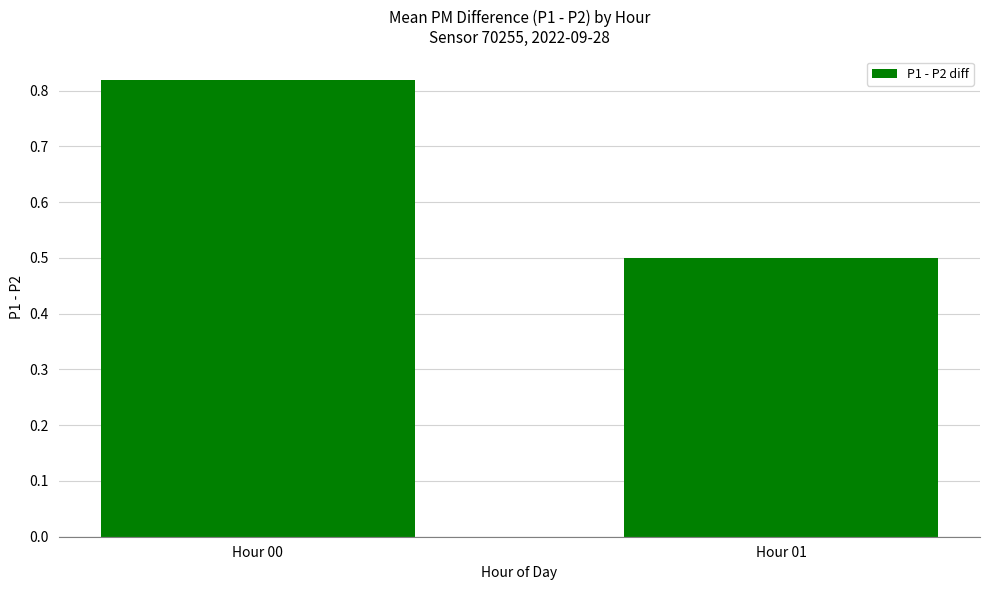

What is the difference between the values at Hour 01 and Hour 00?

0.3